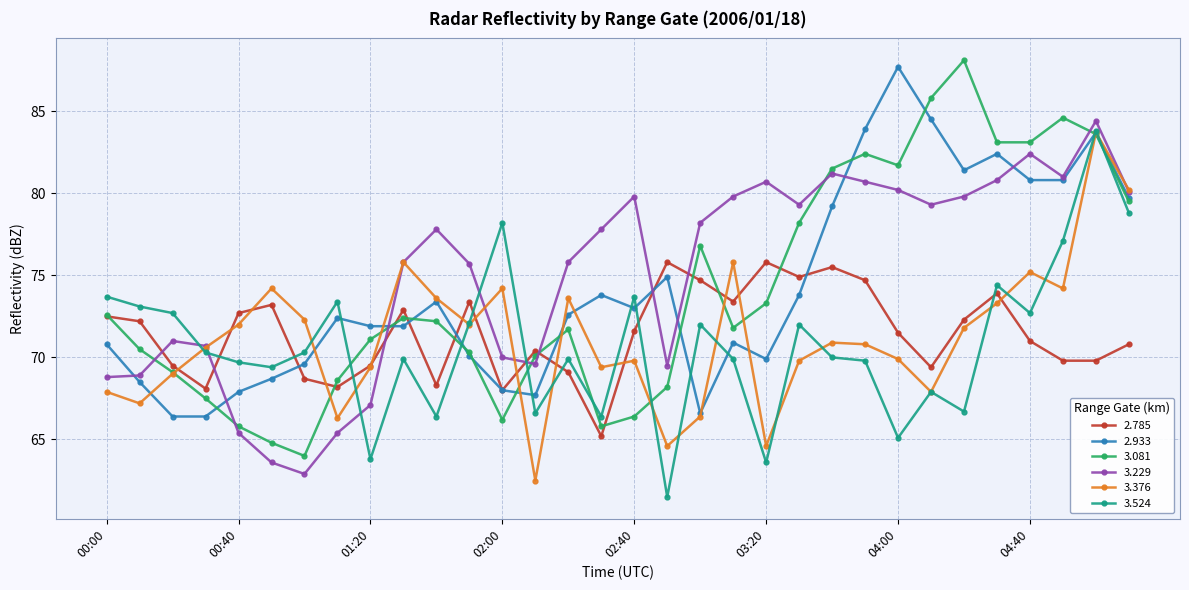

True or false: 3.229 has more than 1 points higher than both neighbors.

True